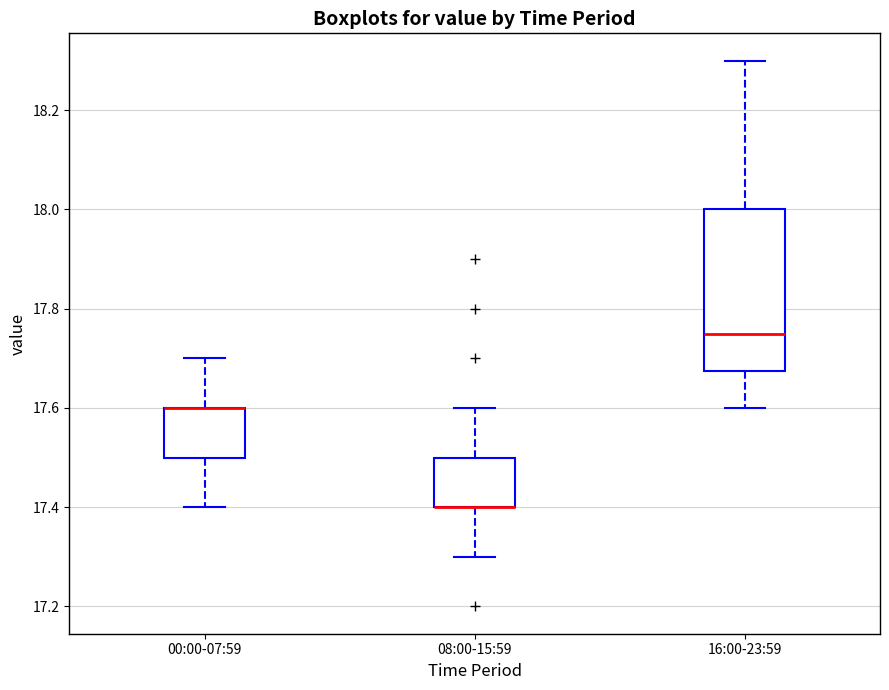

Where is the upper edge of the box for 08:00-15:59 on the y-axis? The values are not printed on the chart, so give them approximately, as read against the axis.

17.50